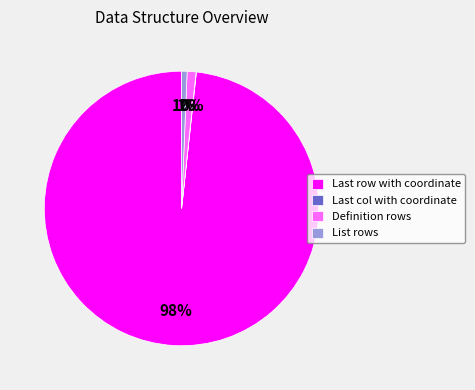

To the nearest percent, what is the difference between the largest and smallest slice percentages?

98%